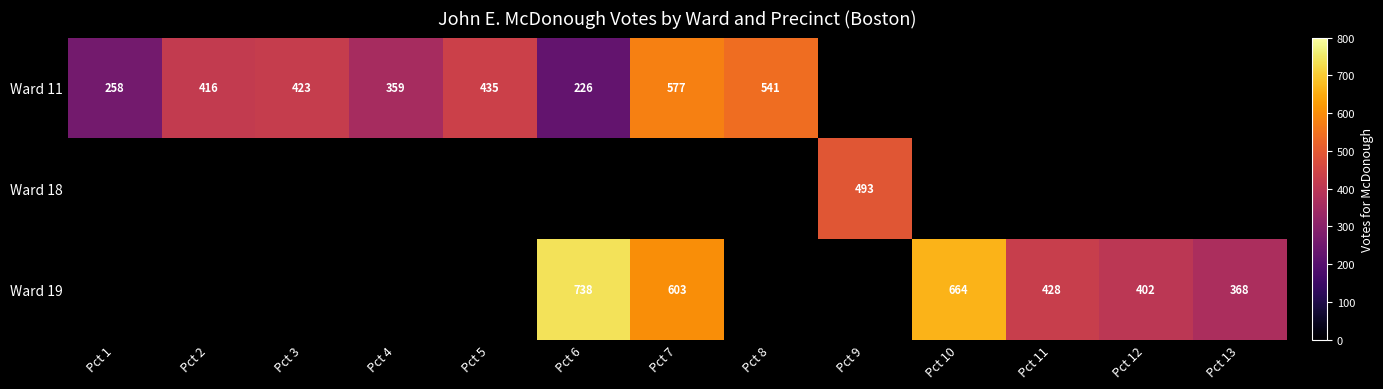

The value of Ward 19 at Pct 6 is 1175. True or false?

False